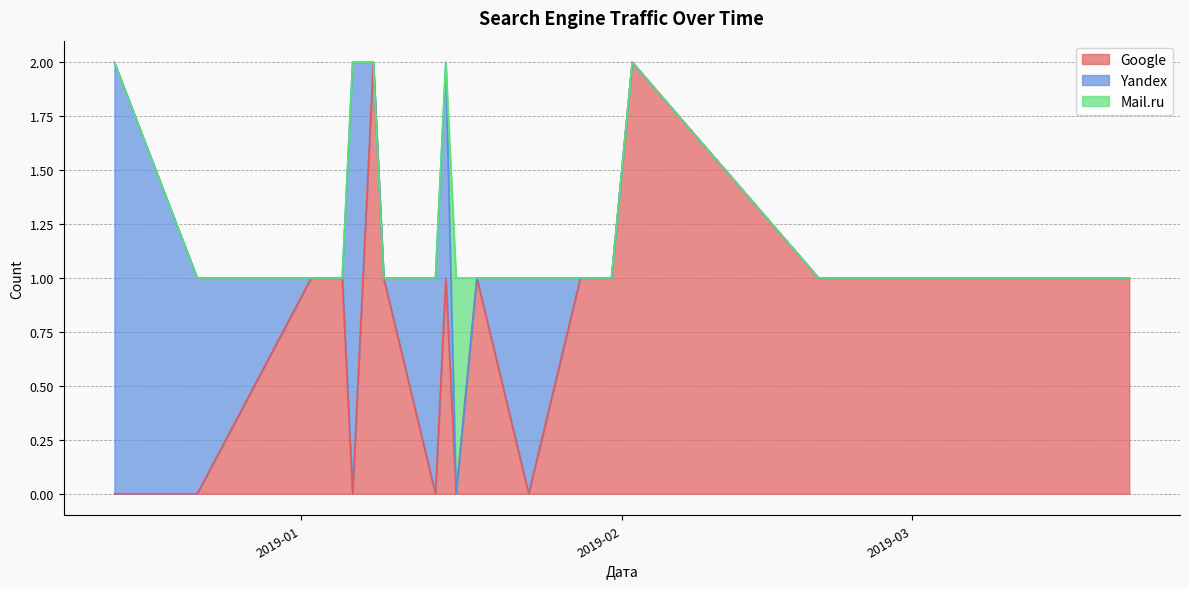

What are all the series names shown in the legend?

Google, Yandex, Mail.ru